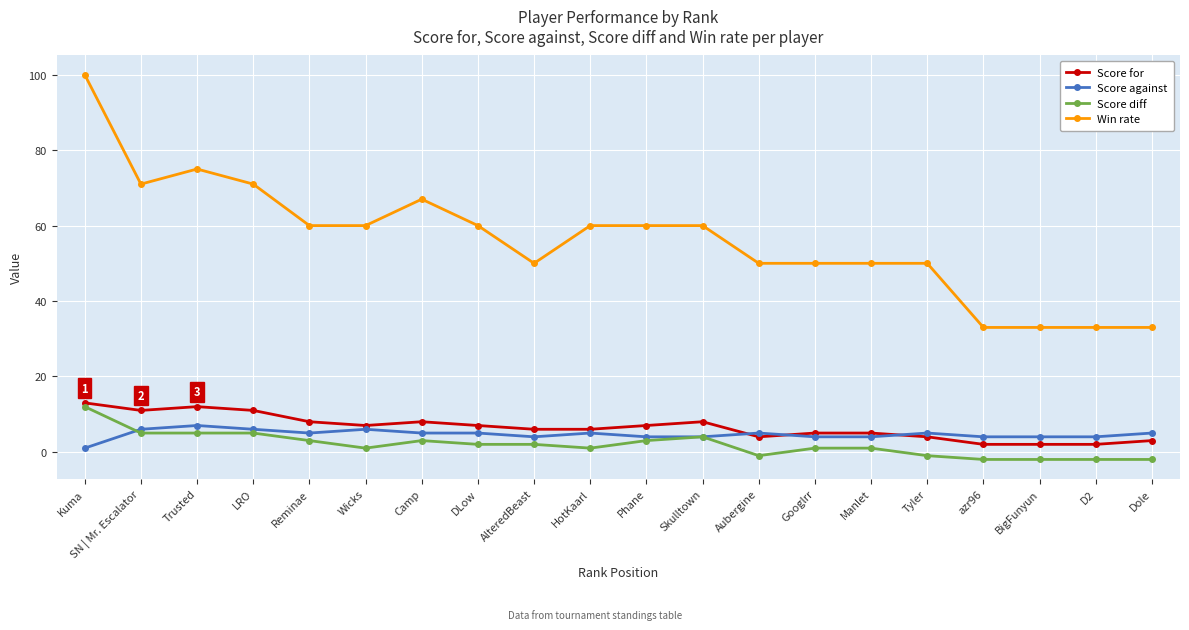

True or false: Score diff and Win rate intersect in this chart.

False